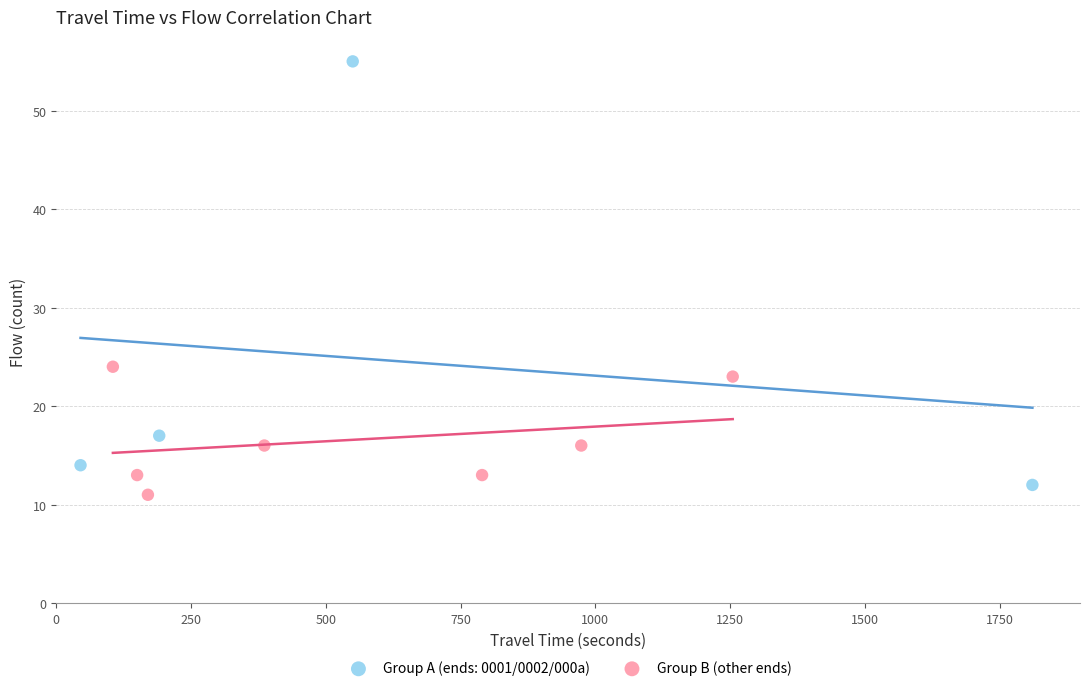

Which series contains the highest Y value?

Group A (ends: 0001/0002/000a)